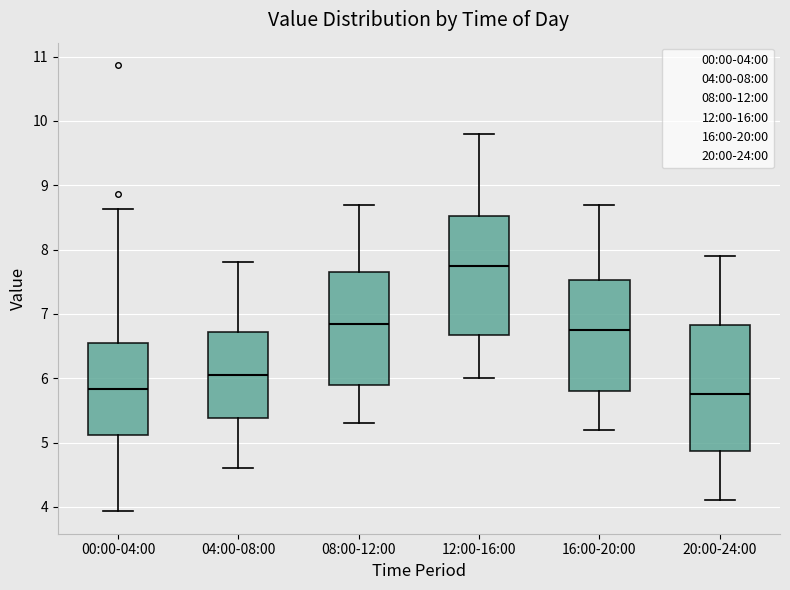

Where does the lower whisker of the box for 08:00-12:00 end on the y-axis? The values are not printed on the chart, so give them approximately, as read against the axis.

5.3